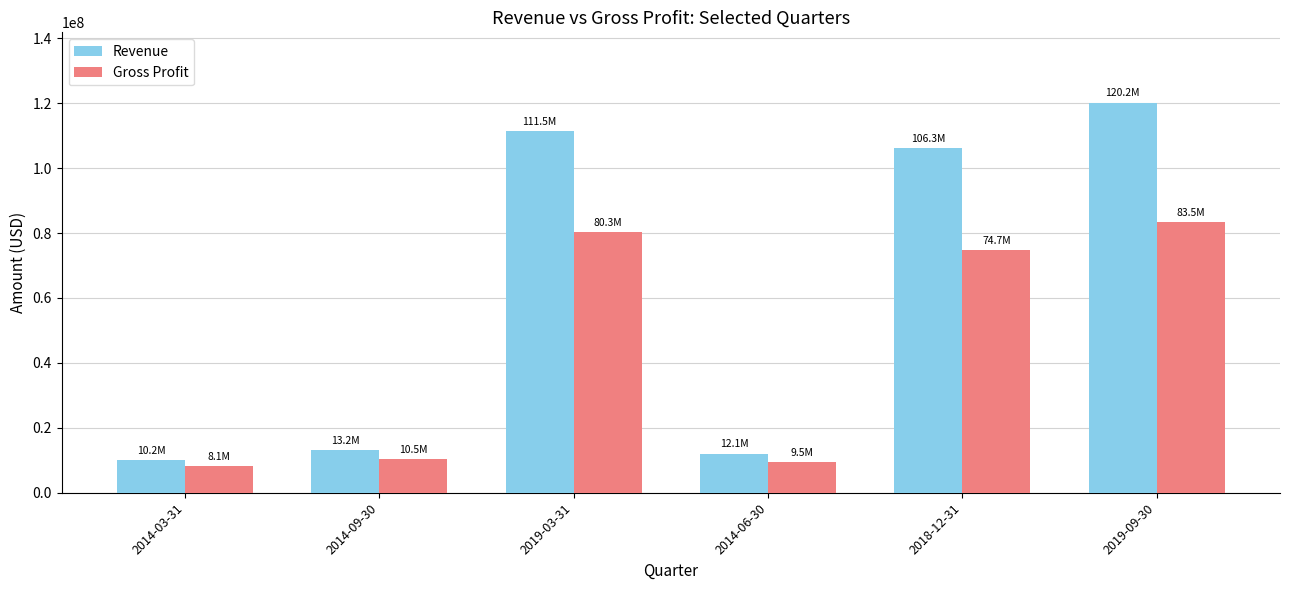

Does the chart contain any negative values?

No